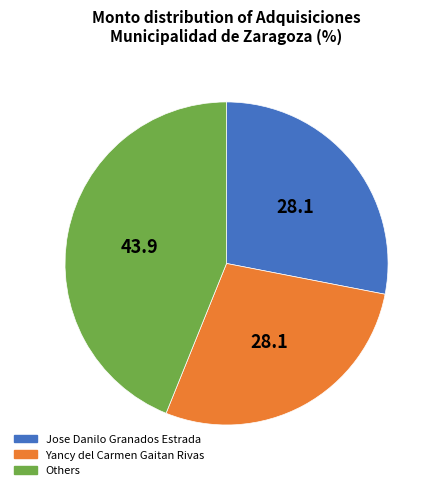

Count the number of slices in the pie.

3